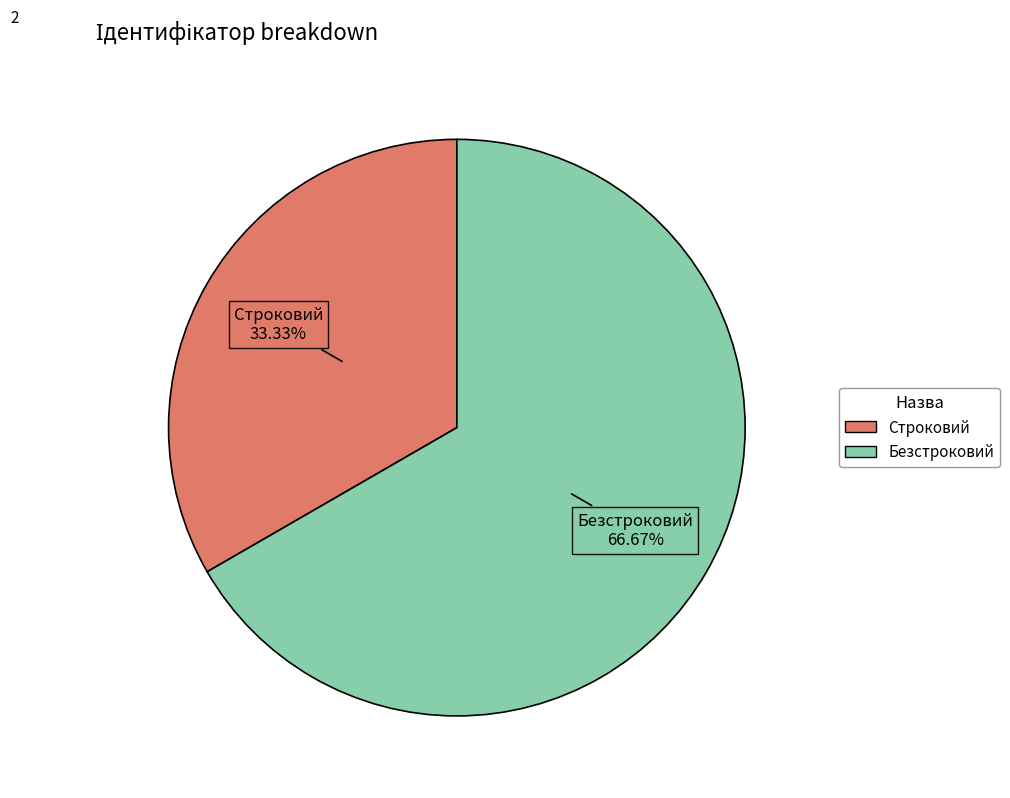

To the nearest percent, what percentage of the pie is Строковий?

33%